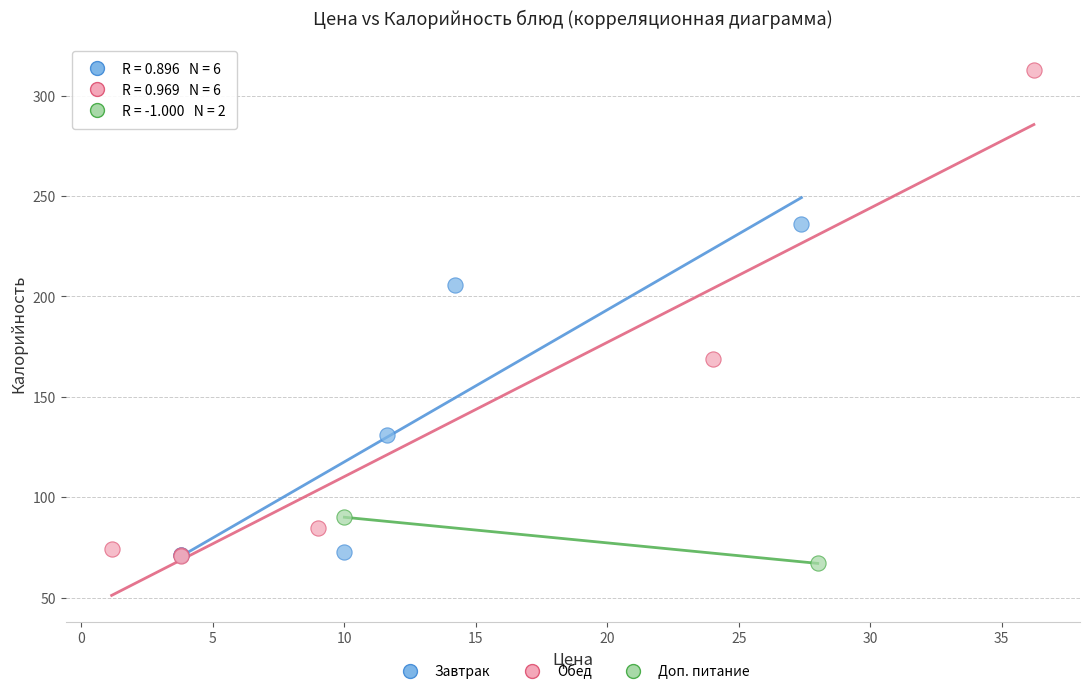

What are all the series names shown in the legend?

Завтрак, Обед, Доп. питание